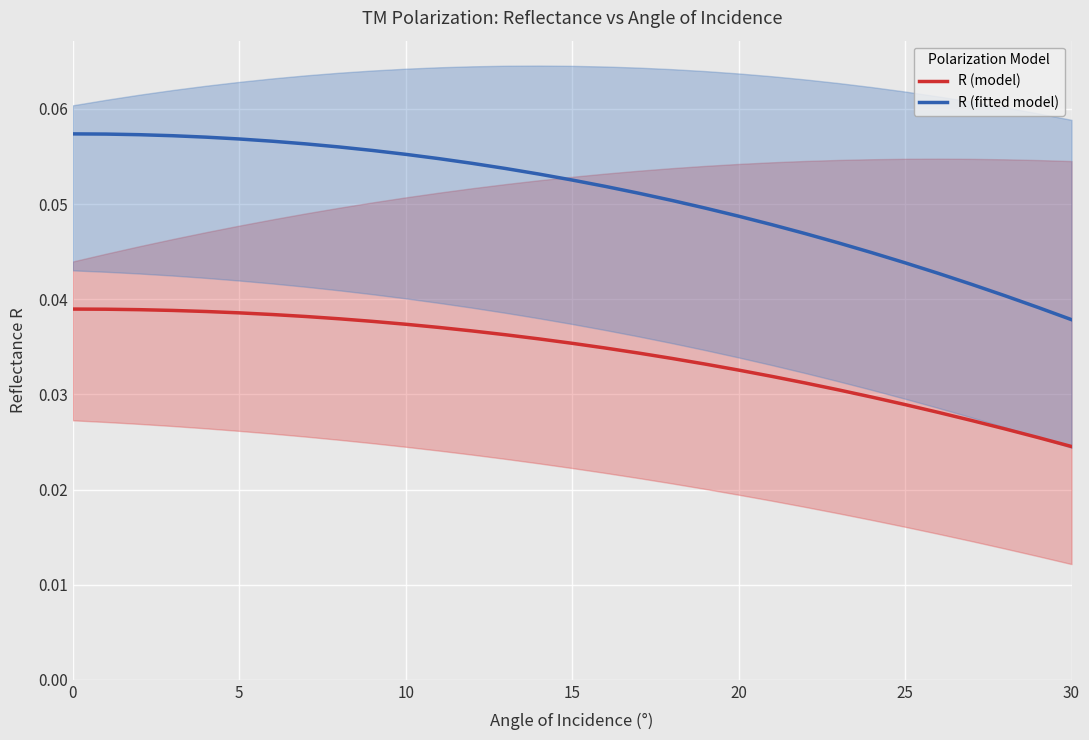

True or false: R (fitted model) and R (model) cross at least once.

False